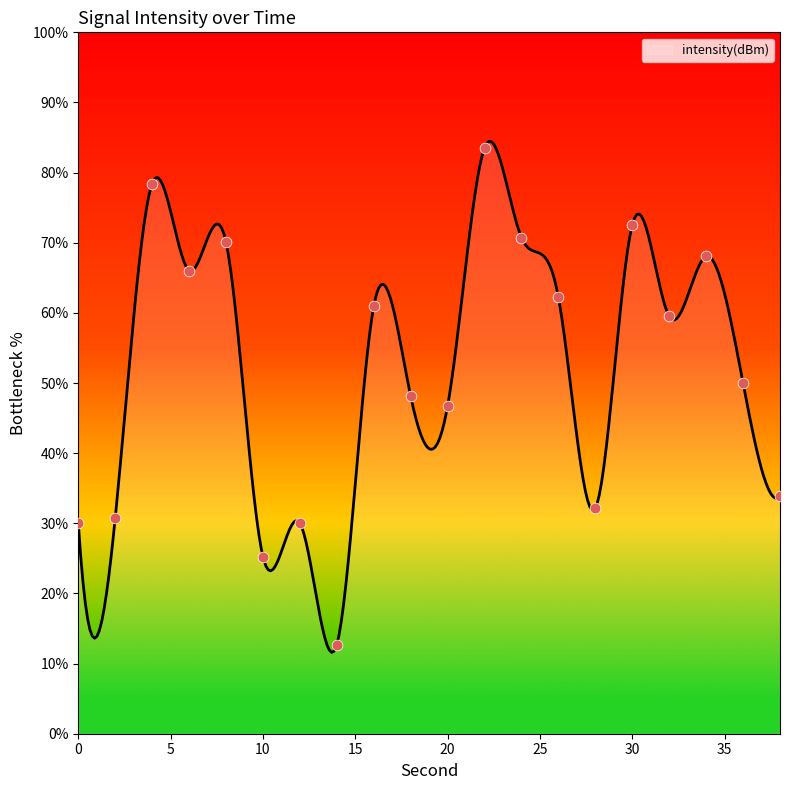

What is the ratio of the value at 28 to the value at 26?

0.5